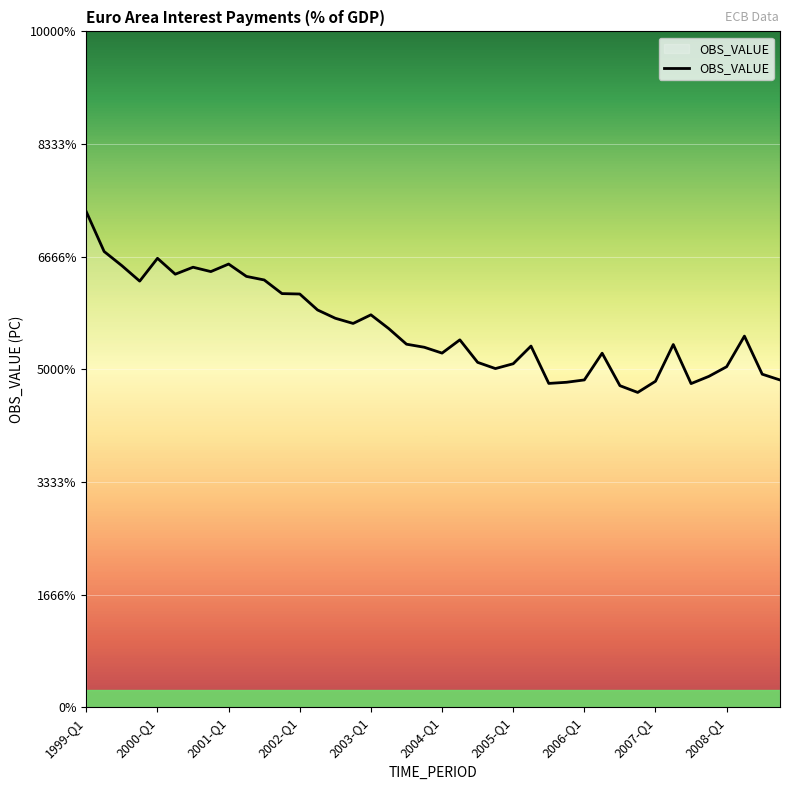

How many interior local valleys (lower than both neighbors) does the data have?

9